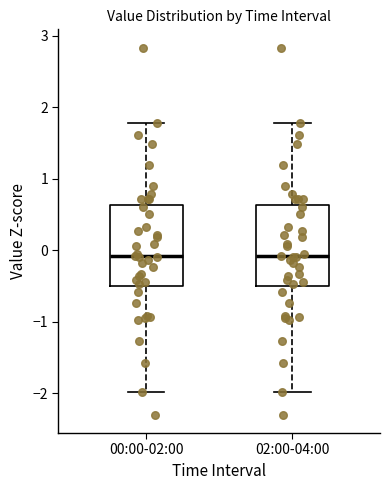

Reading left to right, transcribe this box plot: for each box, give where its median line is, the range the box spans, and where its two whiskers end, as read against the y-axis. The values are not printed on the chart, so give them approximately, as read against the axis.

00:00-02:00: median -0.1, box -0.5 to 0.6, whiskers -2.0 to 1.8
02:00-04:00: median -0.1, box -0.5 to 0.6, whiskers -2.0 to 1.8